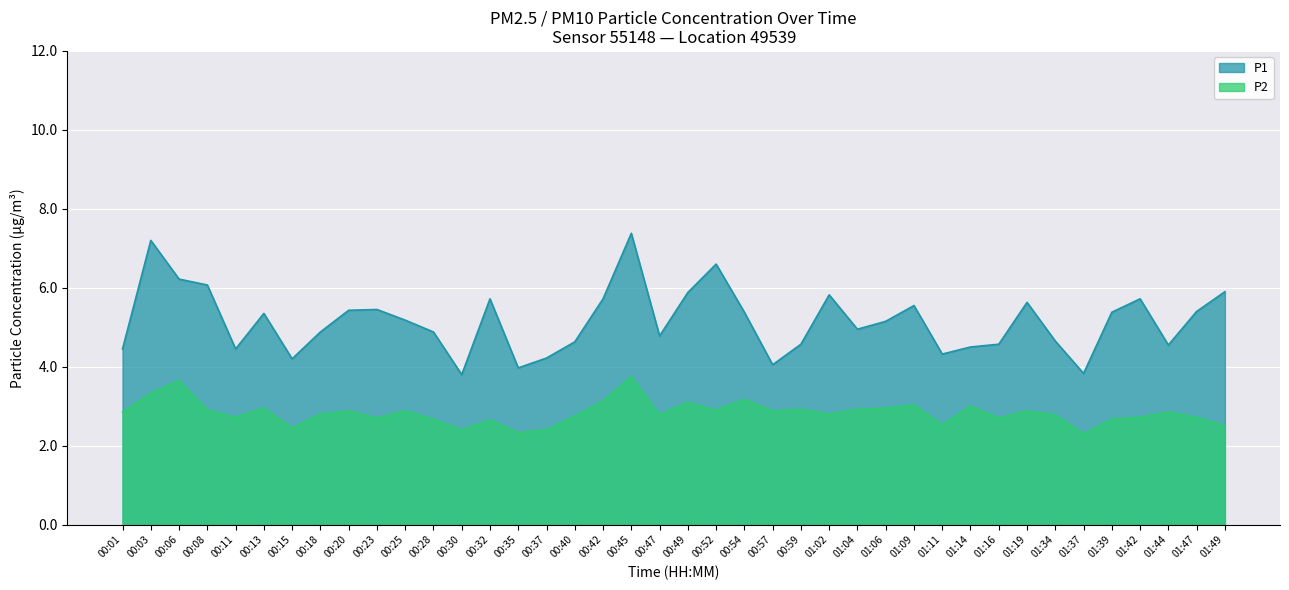

At which label does P1 first exceed 5?

00:03